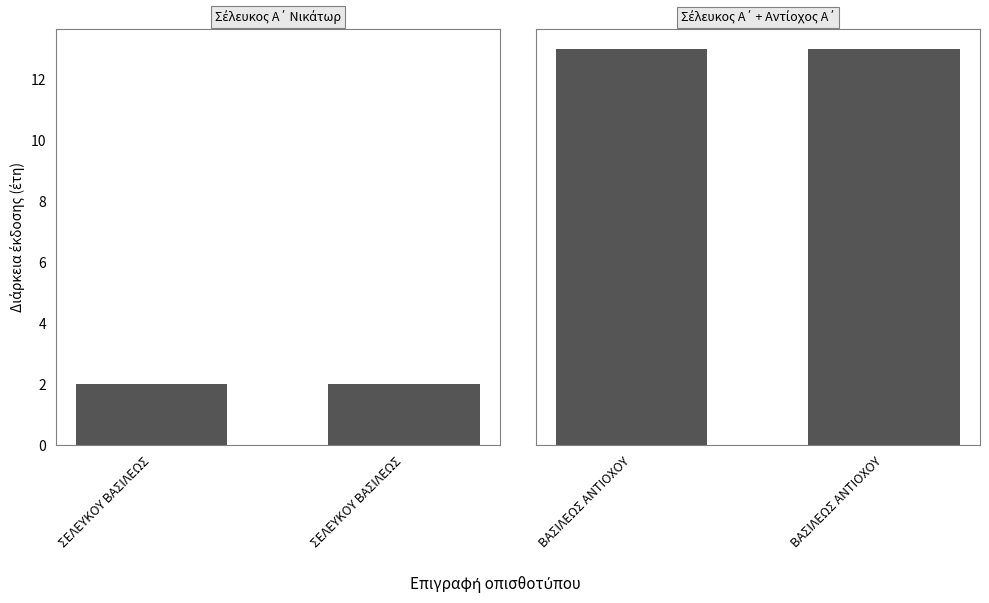

What is the highest value of the Σέλευκος Α΄ + Αντίοχος Α΄ series?

13